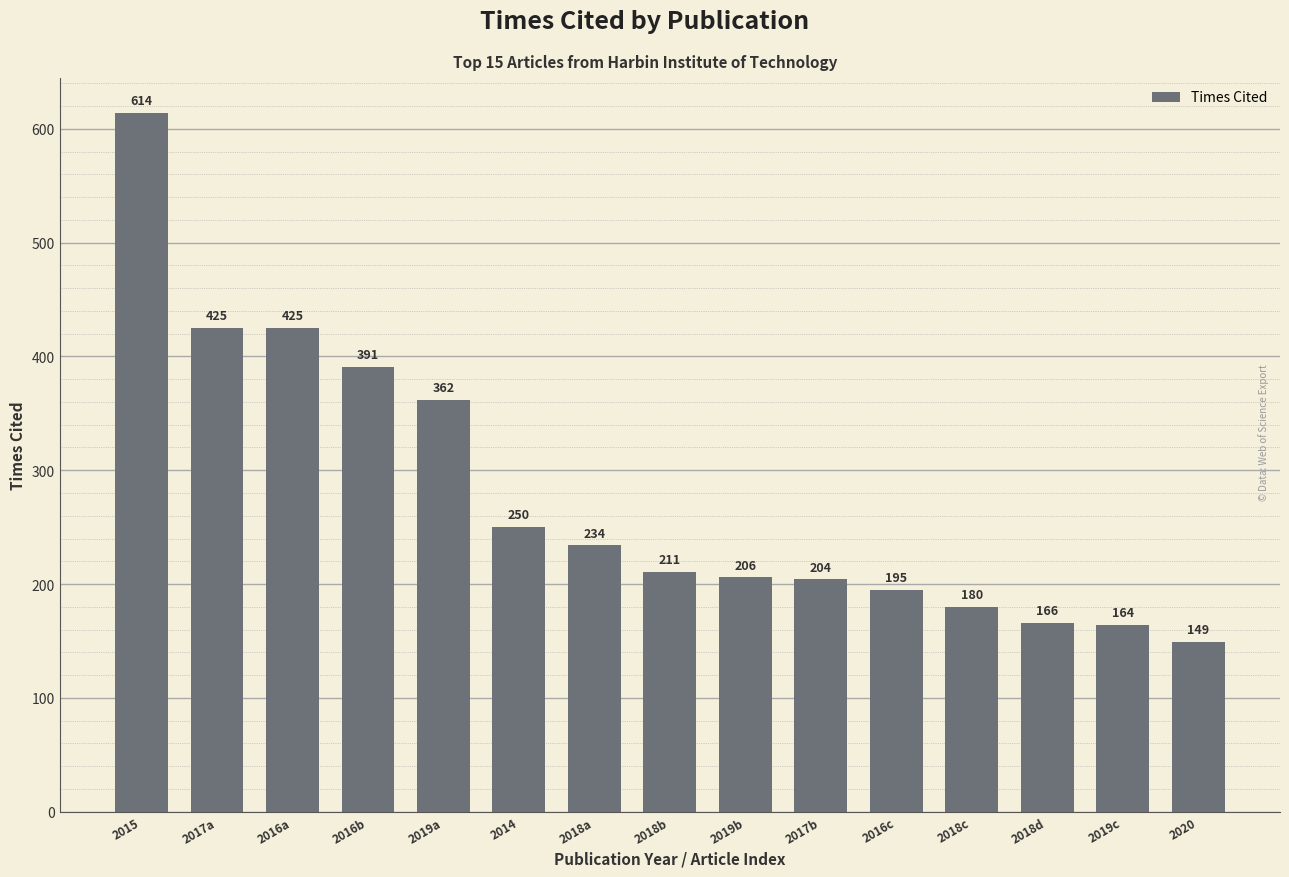

What is the average value?

278